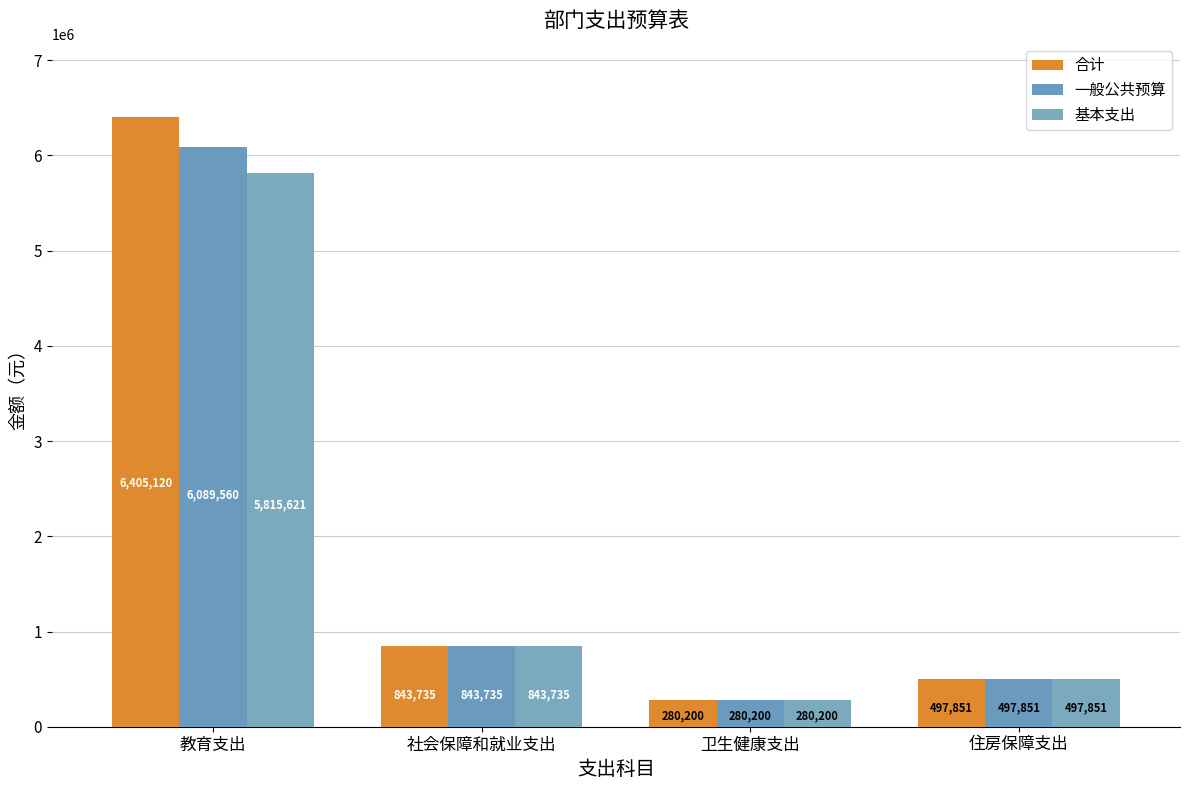

At which label does 一般公共预算 first exceed 843735?

教育支出